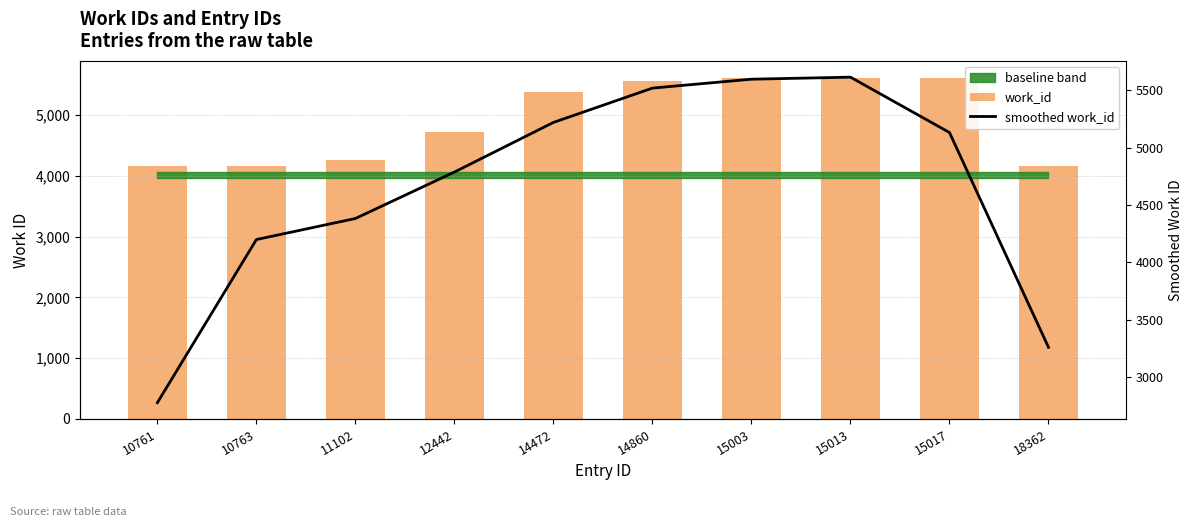

The value of smoothed work_id at 18362 is 3260.3. True or false?

True